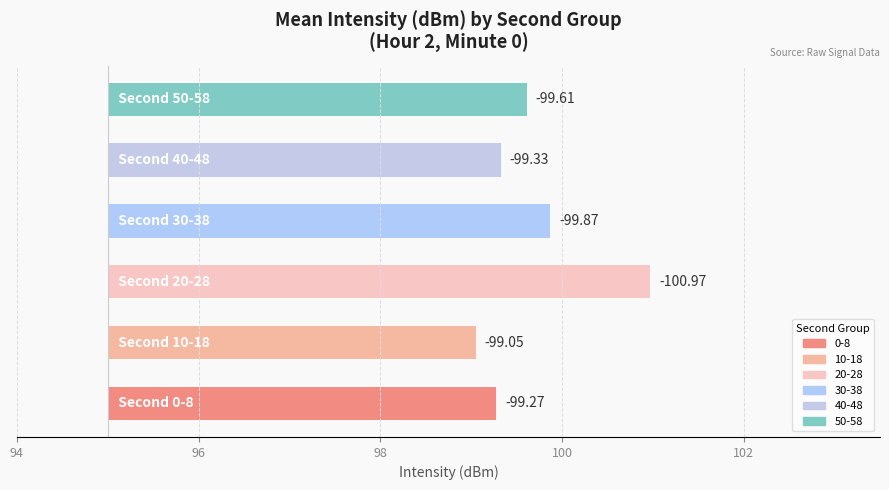

Which category has the lowest value across all series?

20